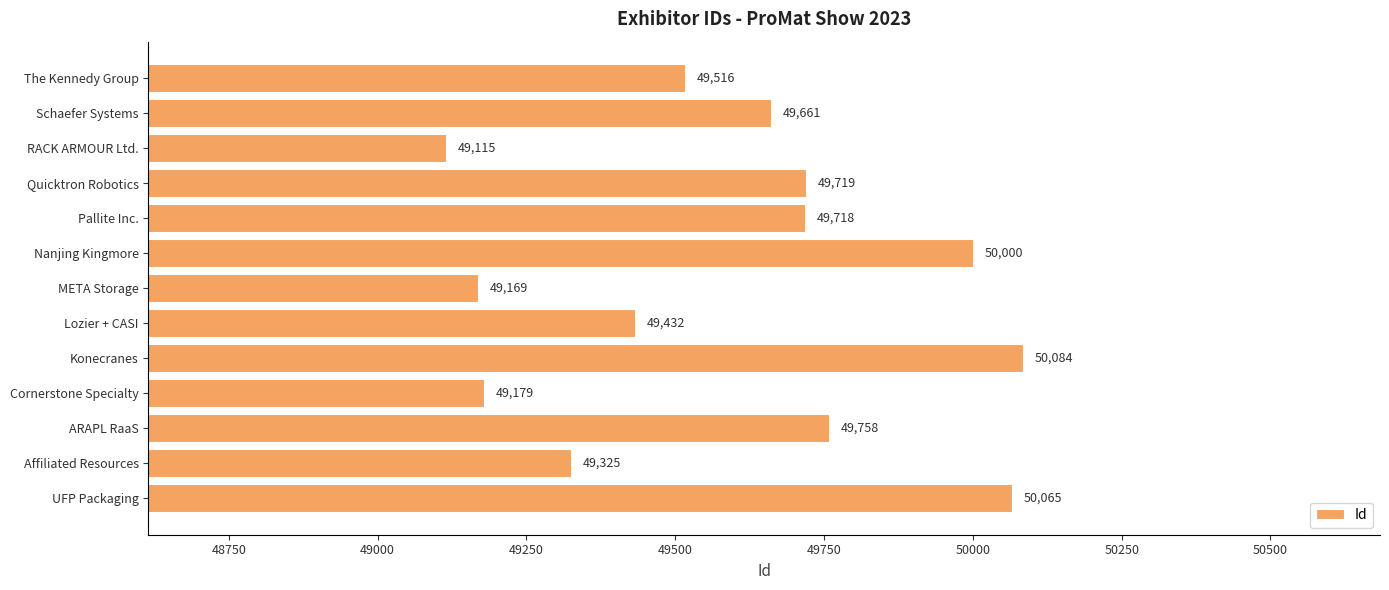

Does the chart contain any negative values?

No